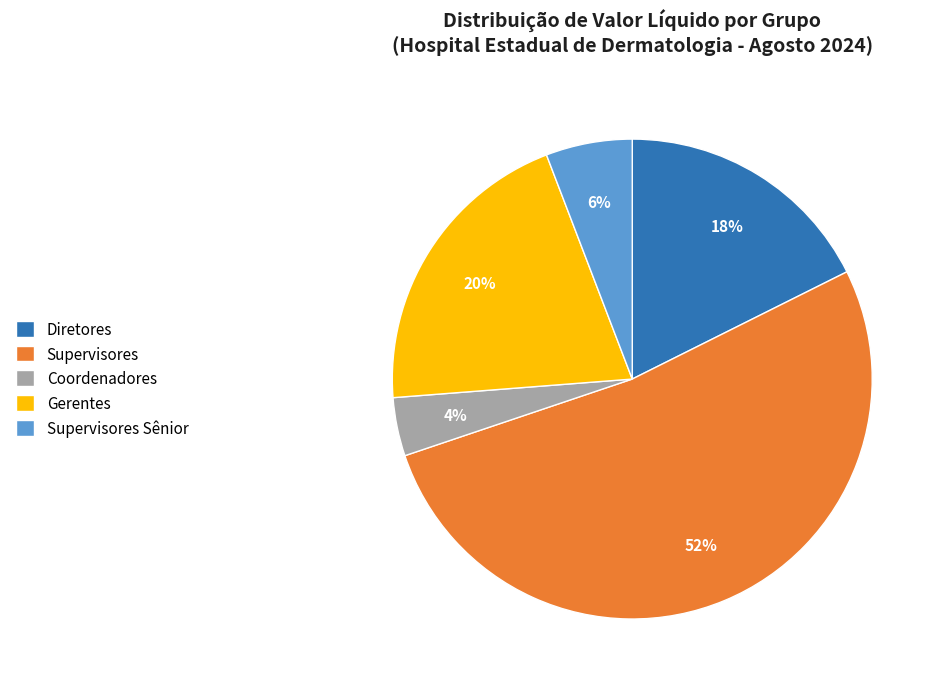

Rank the categories by value from highest to lowest.

Supervisores, Gerentes, Diretores, Supervisores Sênior, Coordenadores